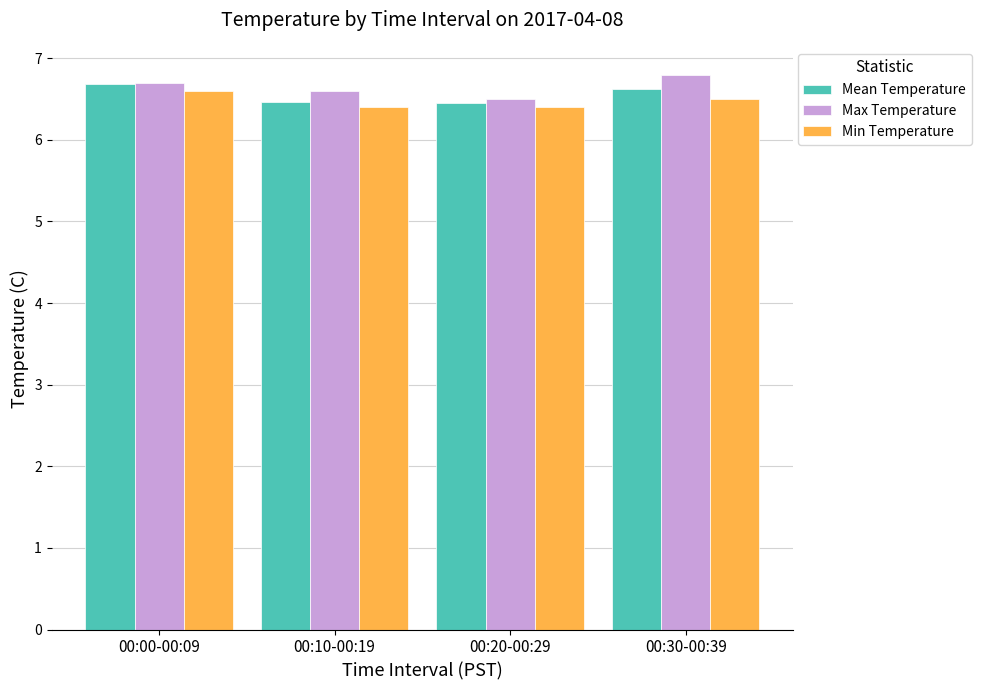

Reading right to left, transcribe all the data shown in this chart.

Mean Temperature: 6.6	6.5	6.5	6.7
Max Temperature: 6.8	6.5	6.6	6.7
Min Temperature: 6.5	6.4	6.4	6.6